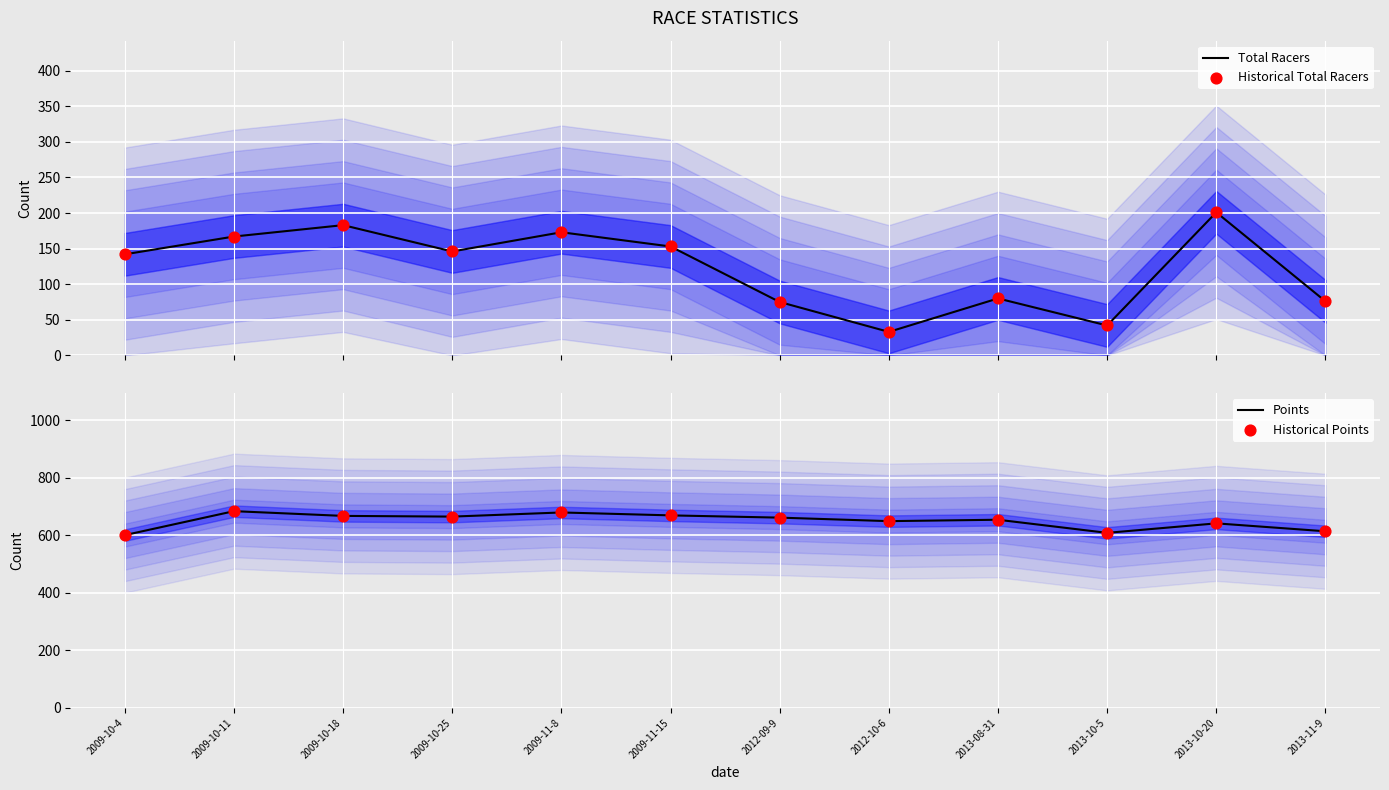

What are all the series names shown in the legend?

Total Racers, Historical Total Racers, Points, Historical Points